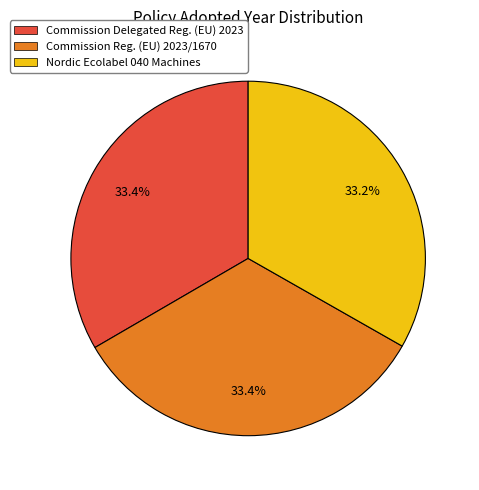

What is the ratio of the value at Commission Delegated Reg. (EU) 2023 to the value at Commission Reg. (EU) 2023/1670?

1.0